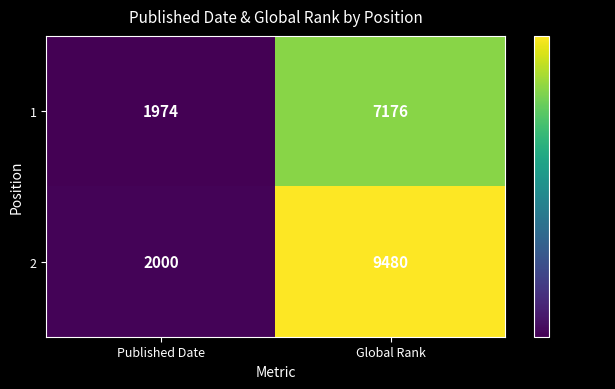

What is the lowest value of the 2 series?

2000